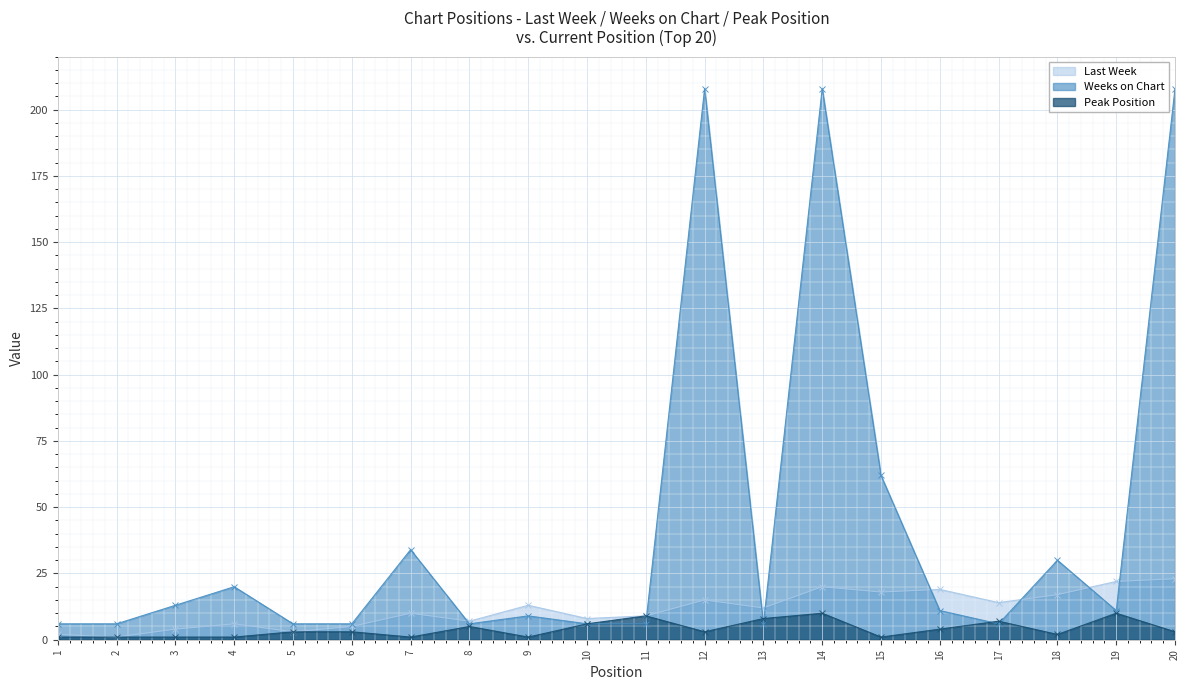

Which series changed the most between 3 and 16?

Last Week